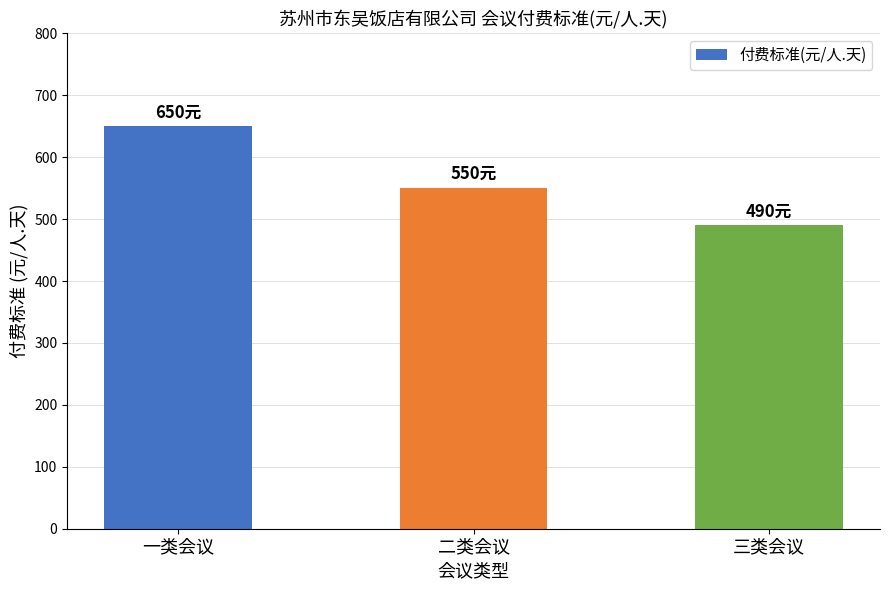

Is it true that the value at 三类会议 is 490?

True